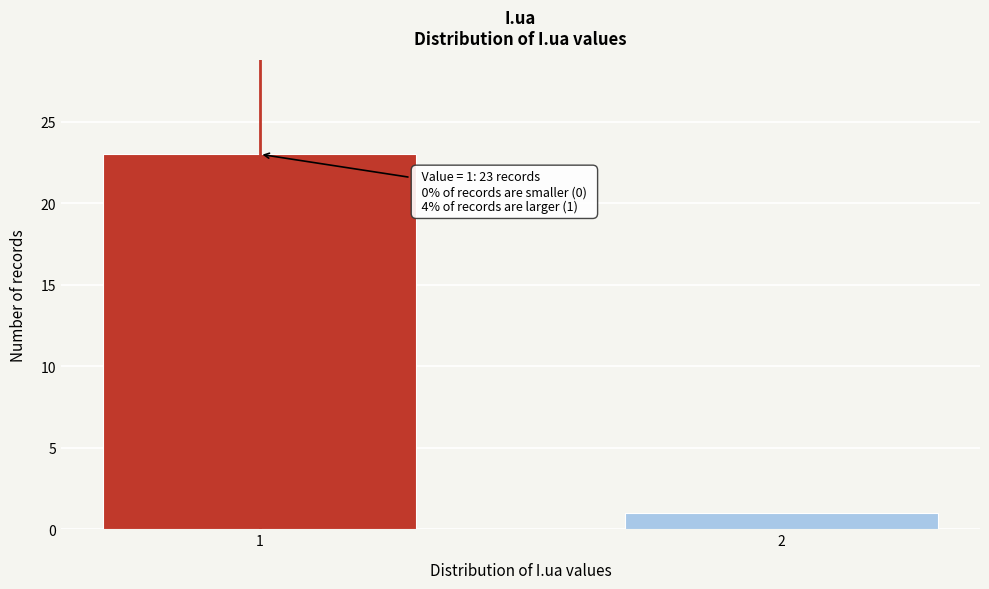

Reading left to right, what are all the values shown in this chart?

23	1